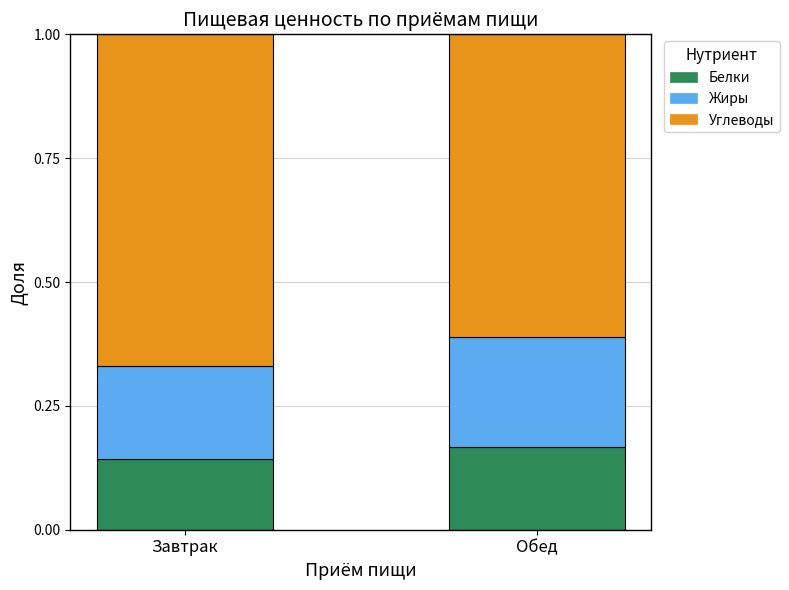

How many bars are there in total?

2